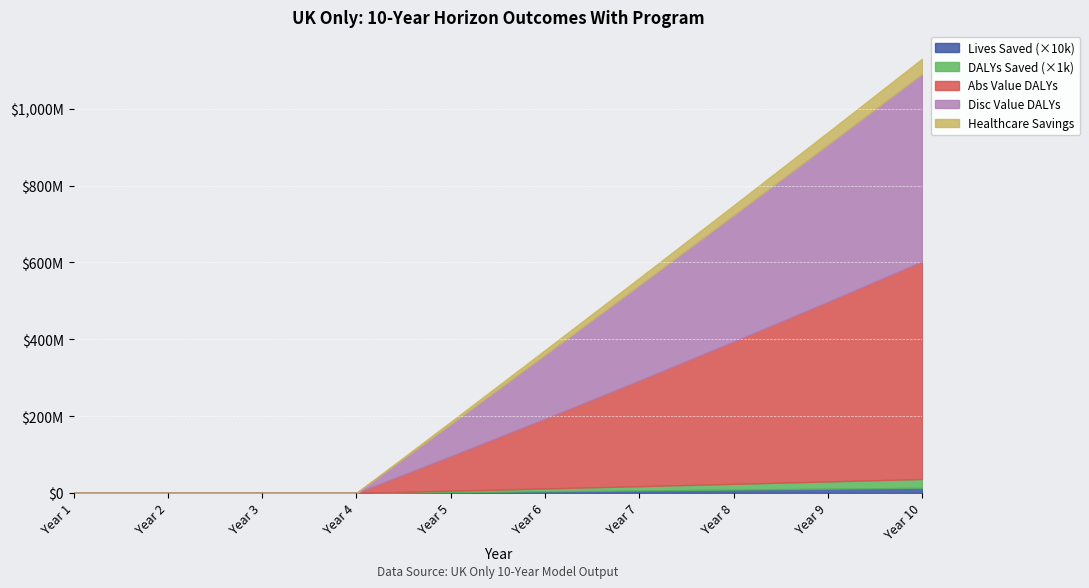

The Lives Saved series shows 1712.1 at Year 9. True or false?

False